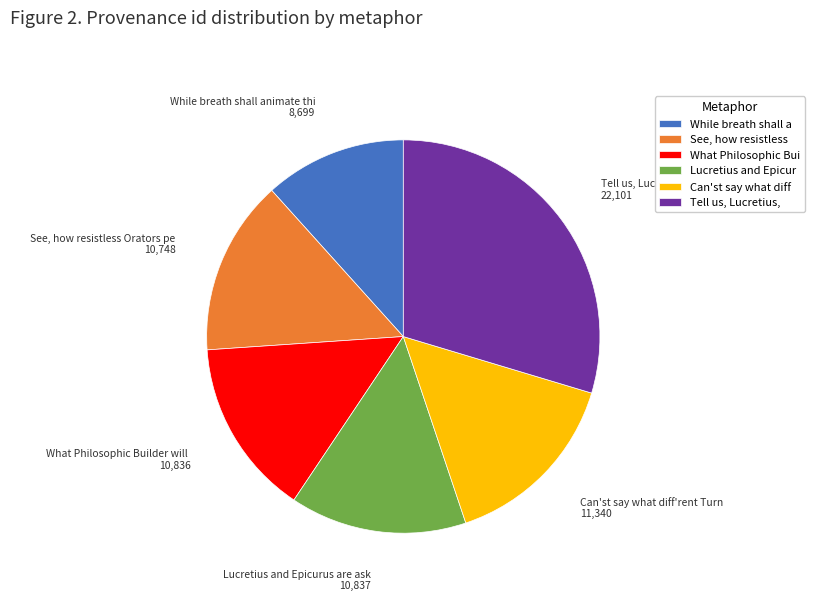

Combined, do Lucretius and Epicur and Can'st say what diff account for over 50%?

No